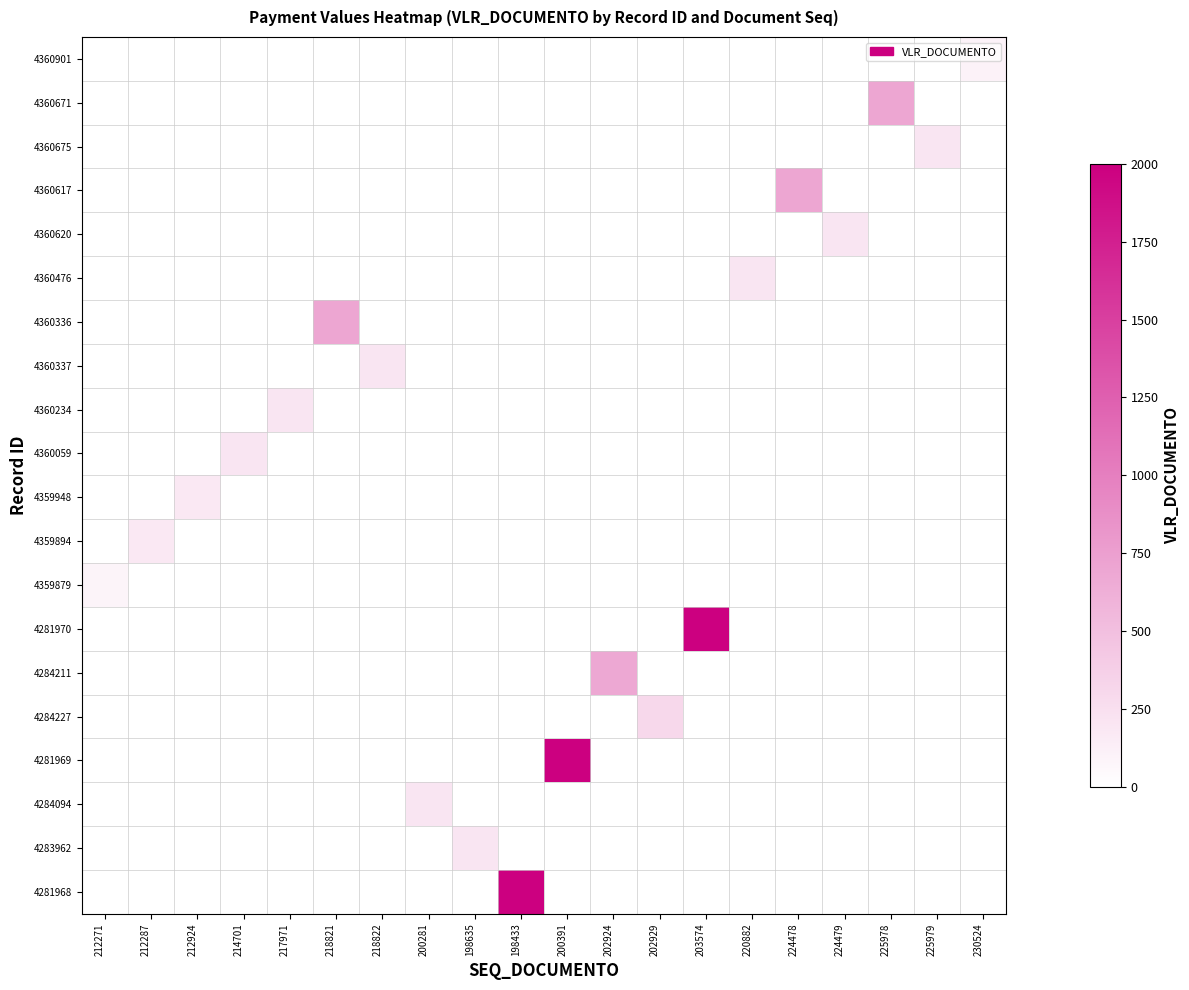

What is the difference between the highest and lowest values at 202929?

306.1